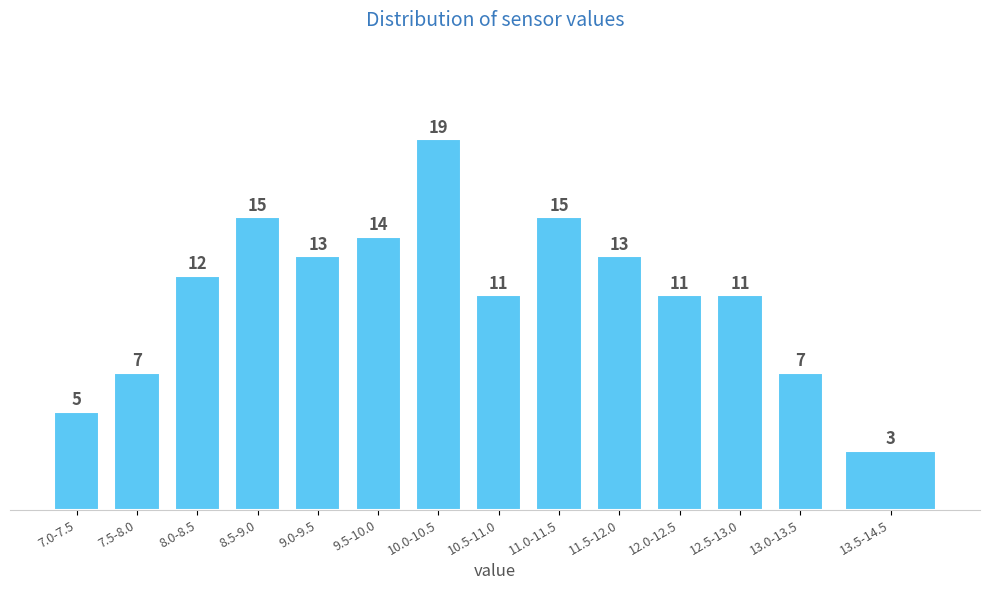

Reading right to left, list all the values displayed in this chart.

3	7	11	11	13	15	11	19	14	13	15	12	7	5